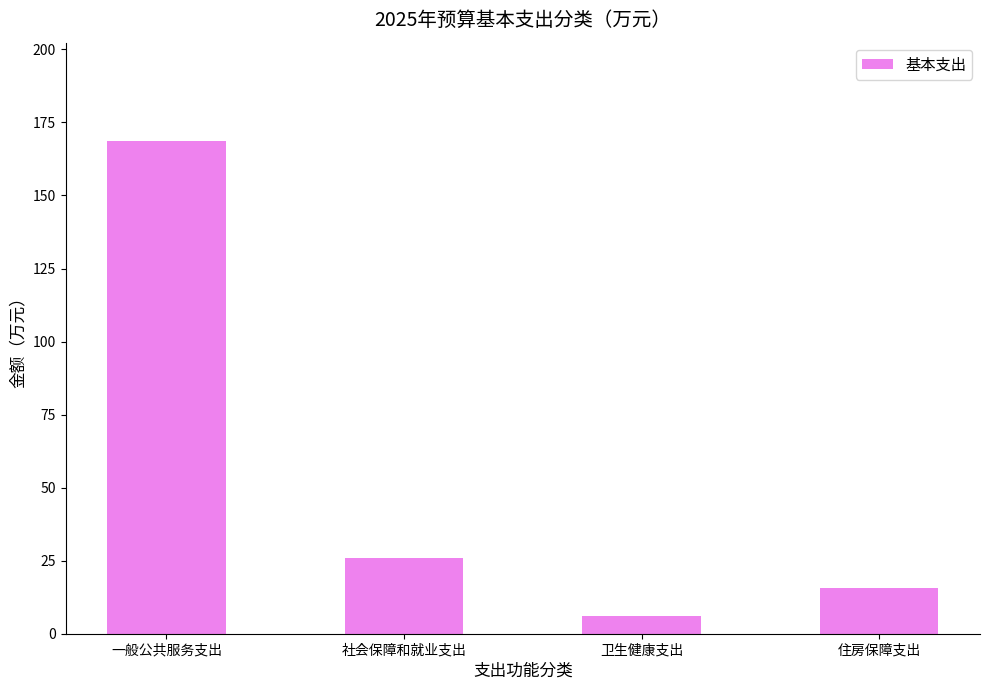

Rank the categories by value from highest to lowest.

一般公共服务支出, 社会保障和就业支出, 住房保障支出, 卫生健康支出